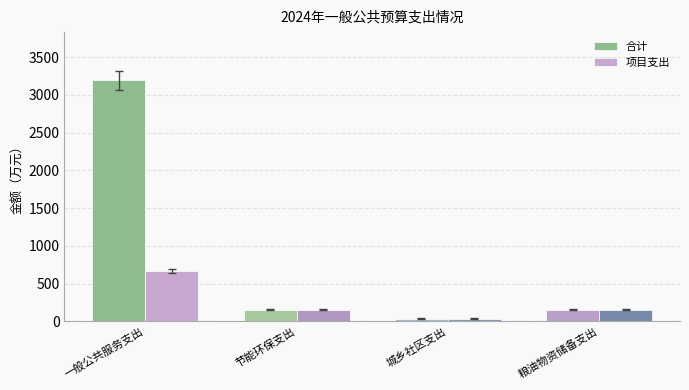

How many categories are shown in the chart?

4